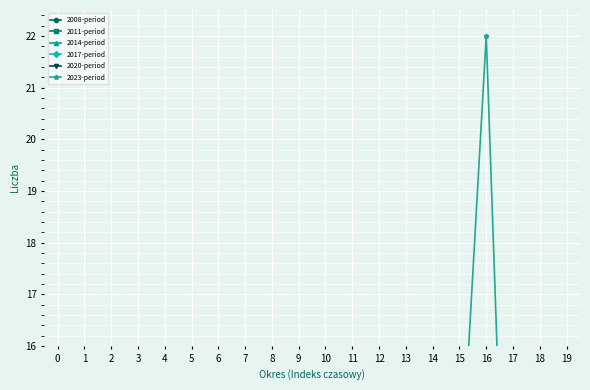

Which category has the lowest value in the 2008-period series?

1